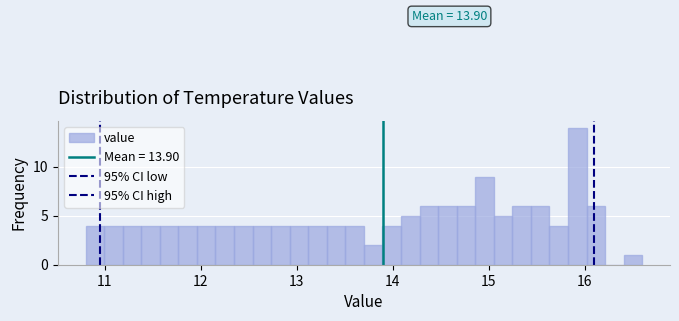

Read against the x-axis, roughly where is the centre of the tallest bar?

15.9